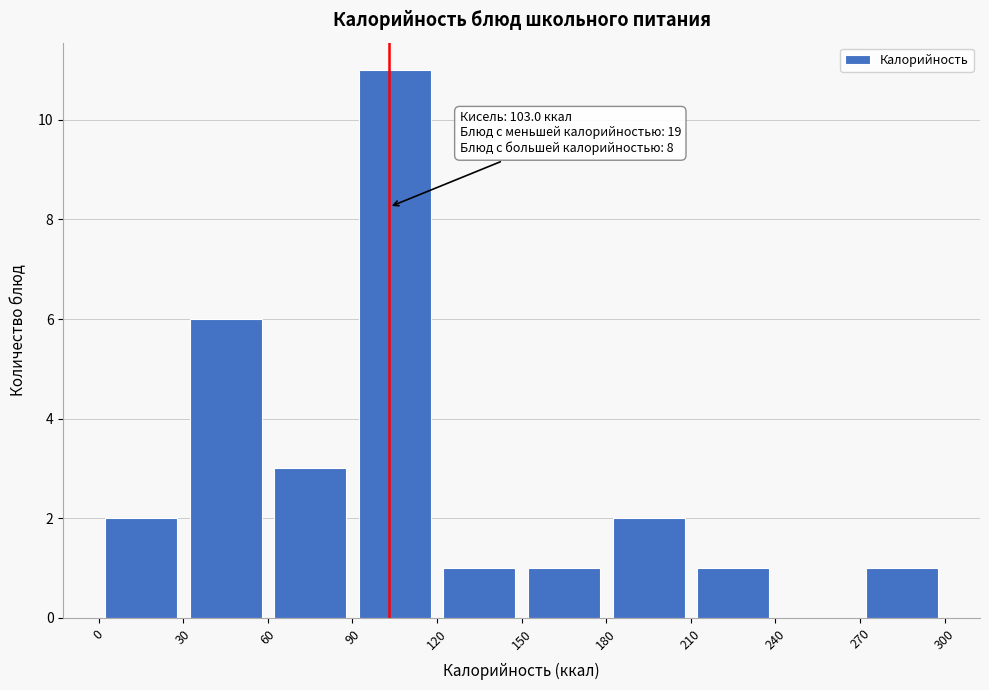

Over which range of the x-axis is the bar tallest?

90 to 120